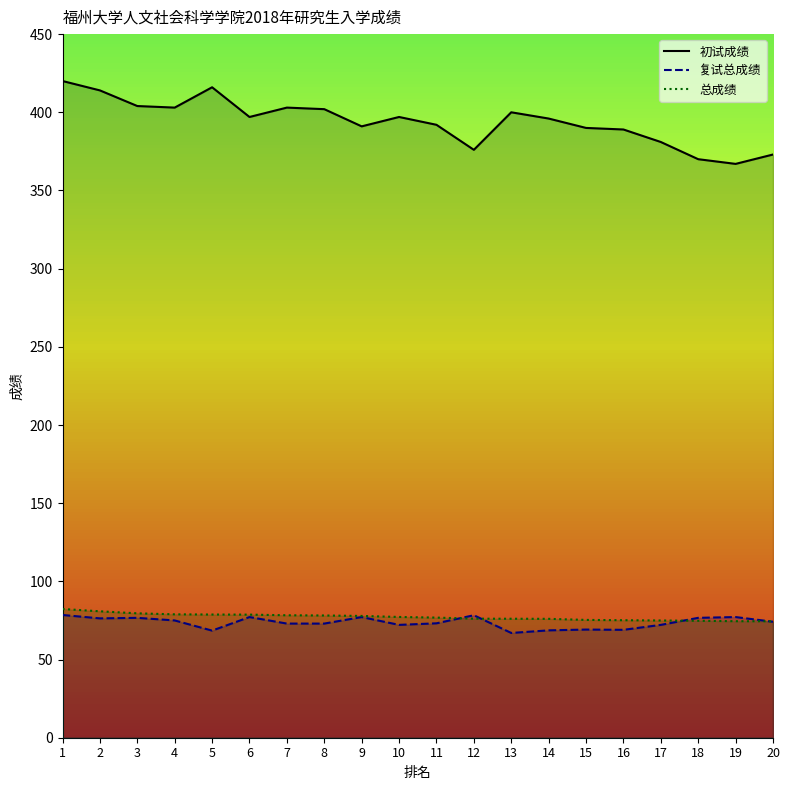

How many series are shown in this chart?

3